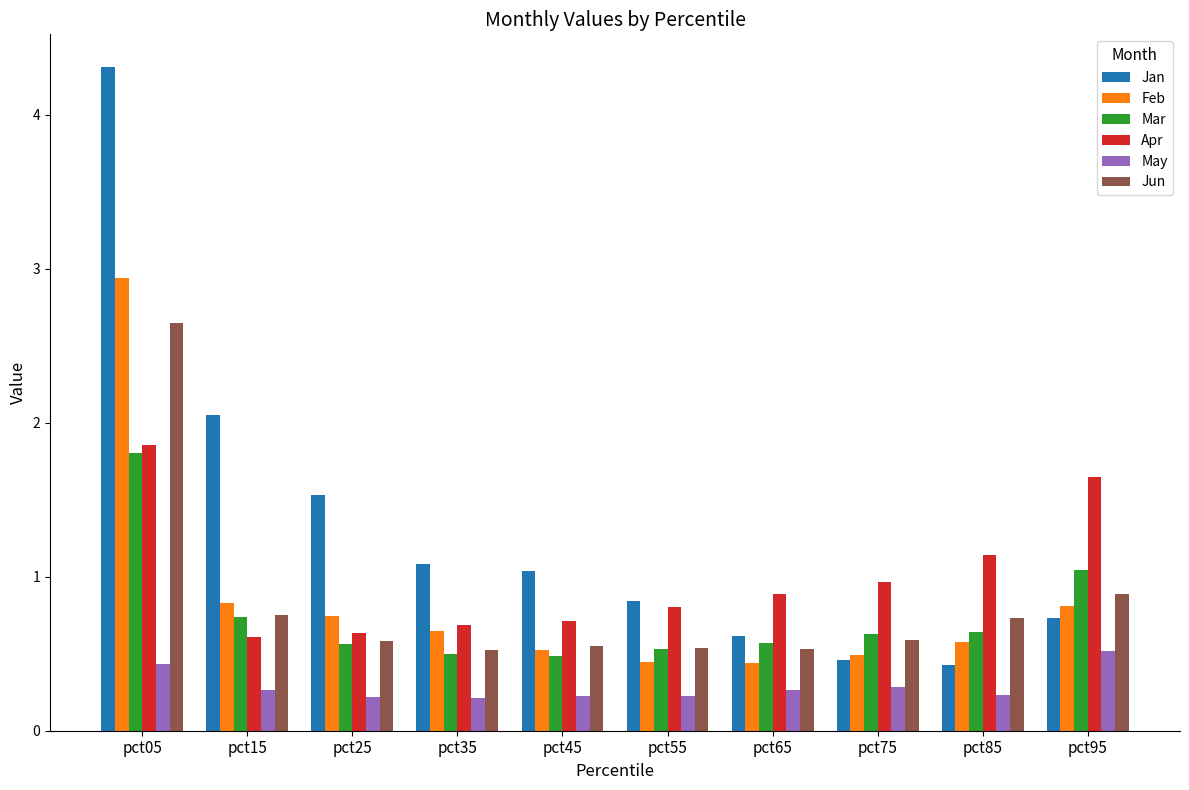

How many bars are there in total?

60